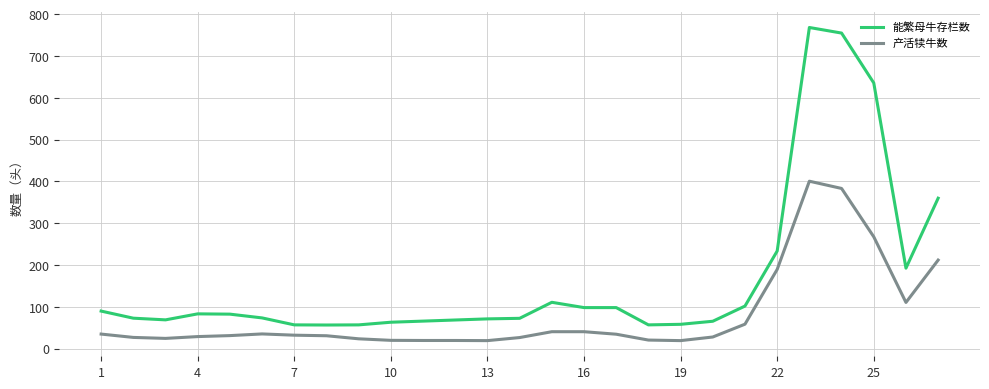

True or false: 产活犊牛数 and 能繁母牛存栏数 cross at least once.

False